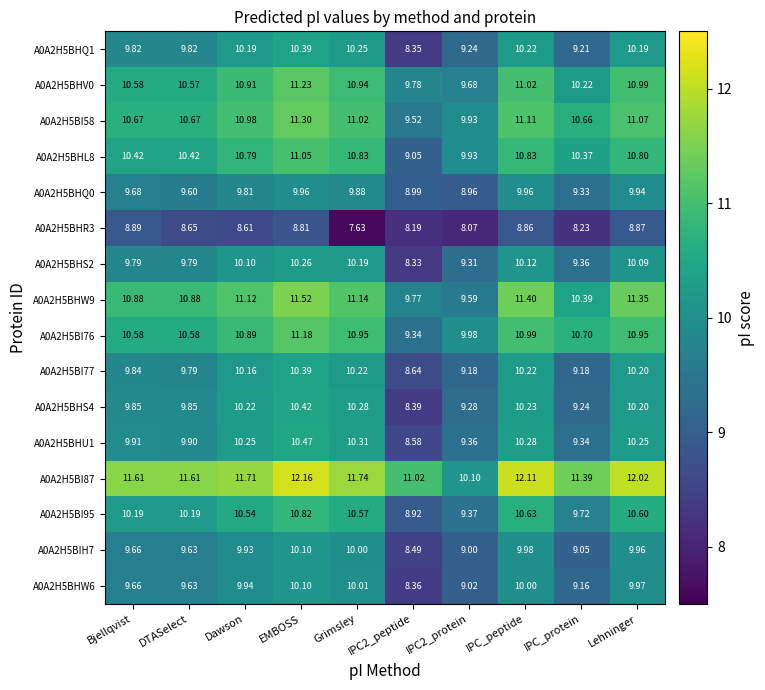

Is the value of A0A2H5BHS2 at IPC_peptide greater than the value of A0A2H5BI77 at IPC_protein?

Yes